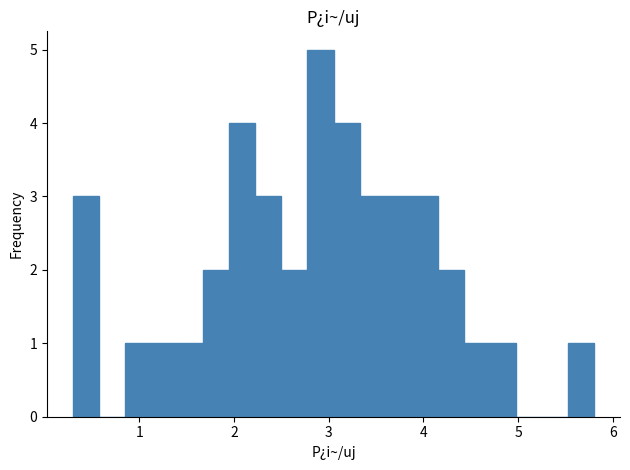

Around what value on the x-axis is the tallest bar? Give the approximate position of its centre, as read against the axis.

2.9